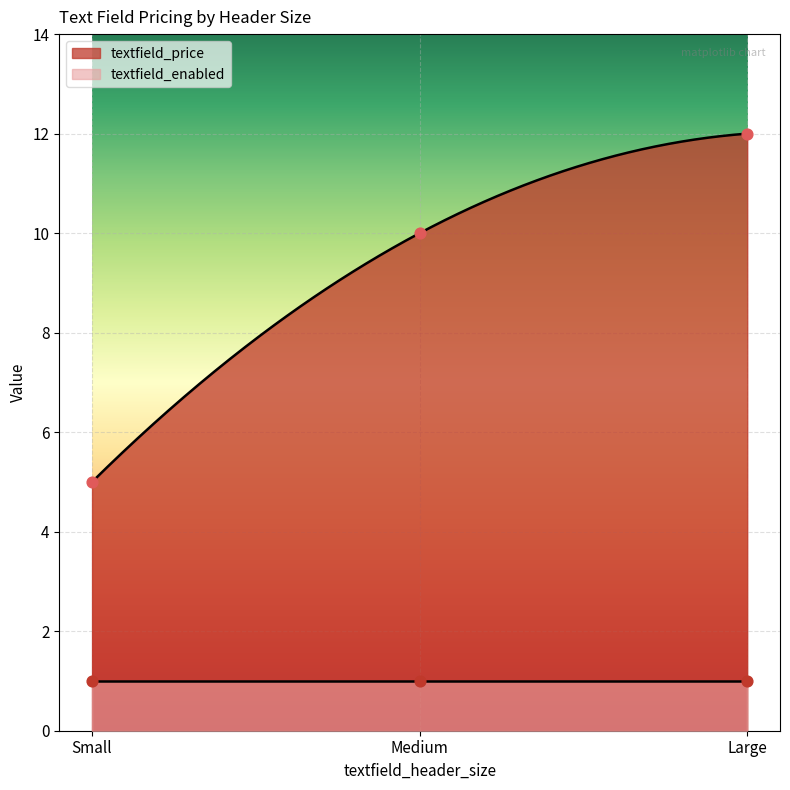

What is the change in value from Medium to Large?

+2